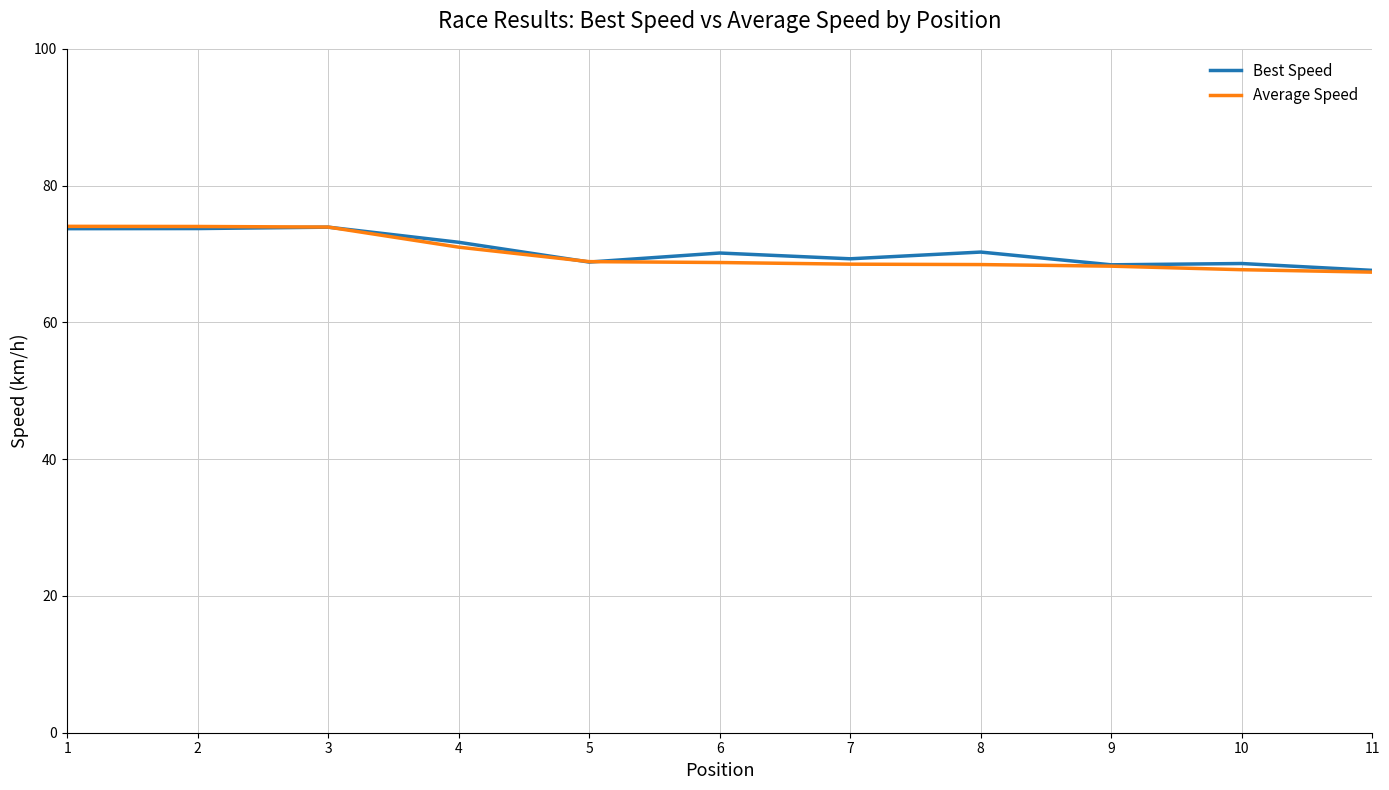

What is the difference between the highest and lowest values at 10?

0.9